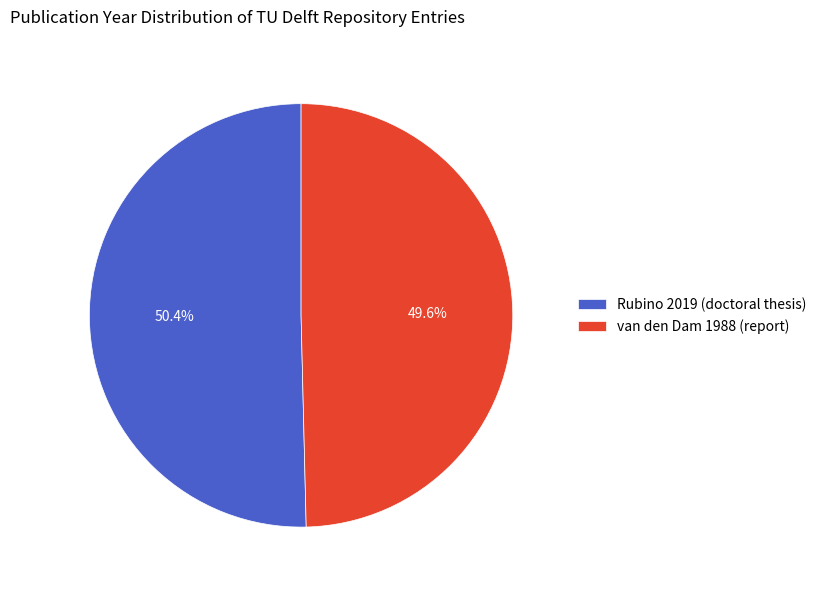

How many slices are in this pie chart?

2